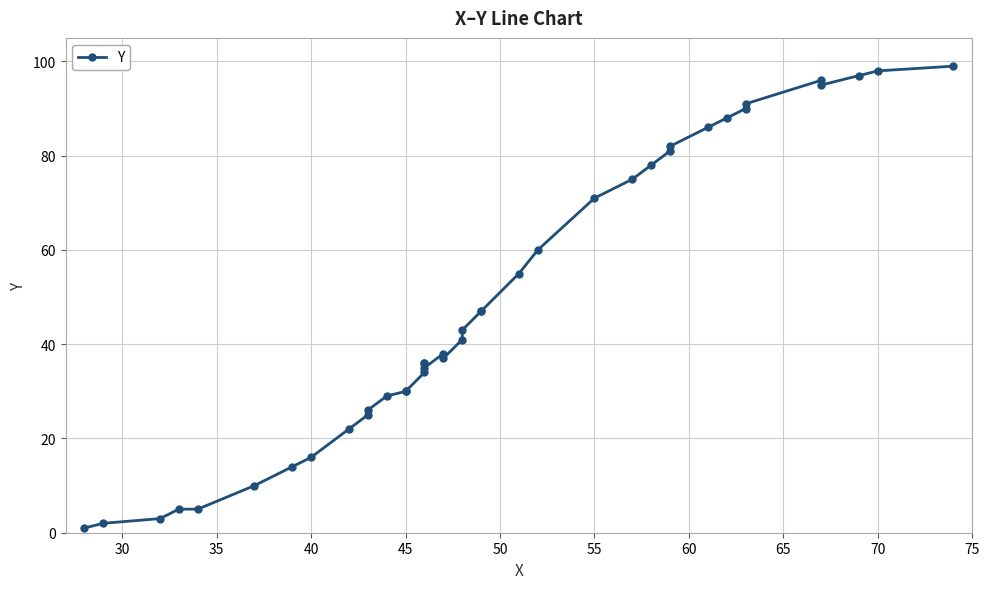

What is the smallest value displayed?

1